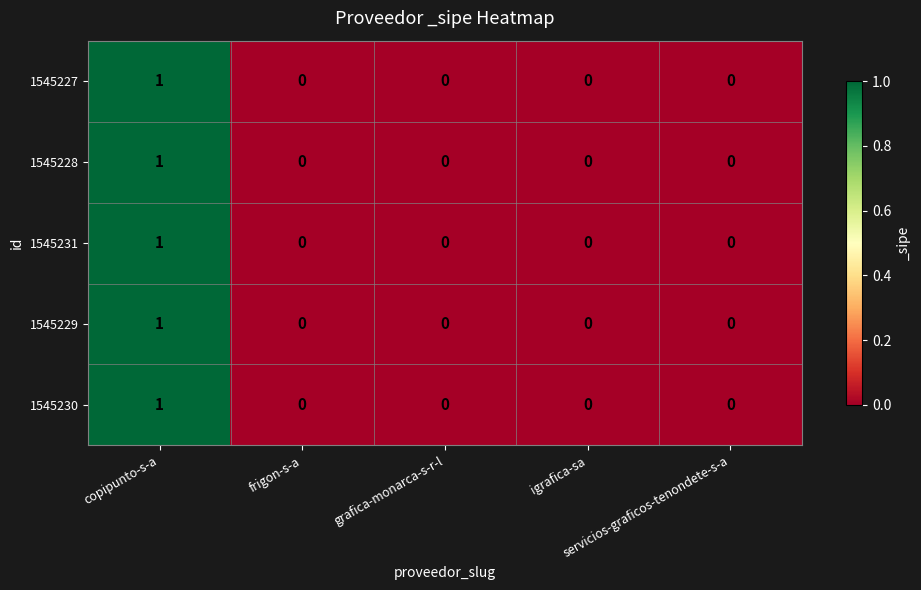

At which category does the chart reach its peak across all series?

copipunto-s-a